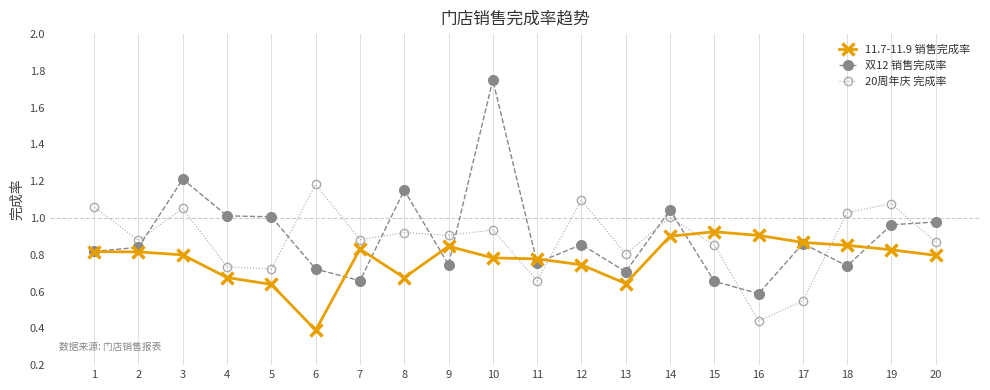

How many times do 20周年庆 完成率 and 11.7-11.9 销售完成率 cross each other?

4